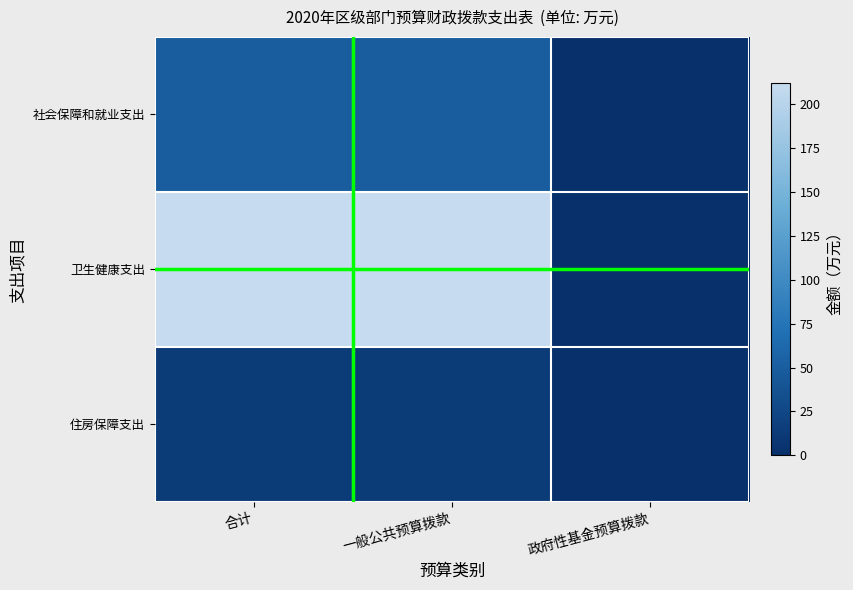

Reading left to right, transcribe all the data shown in this chart.

社会保障和就业支出: 合计=49.1	一般公共预算拨款=49.1	政府性基金预算拨款=0.0
卫生健康支出: 合计=211.8	一般公共预算拨款=211.8	政府性基金预算拨款=0.0
住房保障支出: 合计=13.3	一般公共预算拨款=13.3	政府性基金预算拨款=0.0